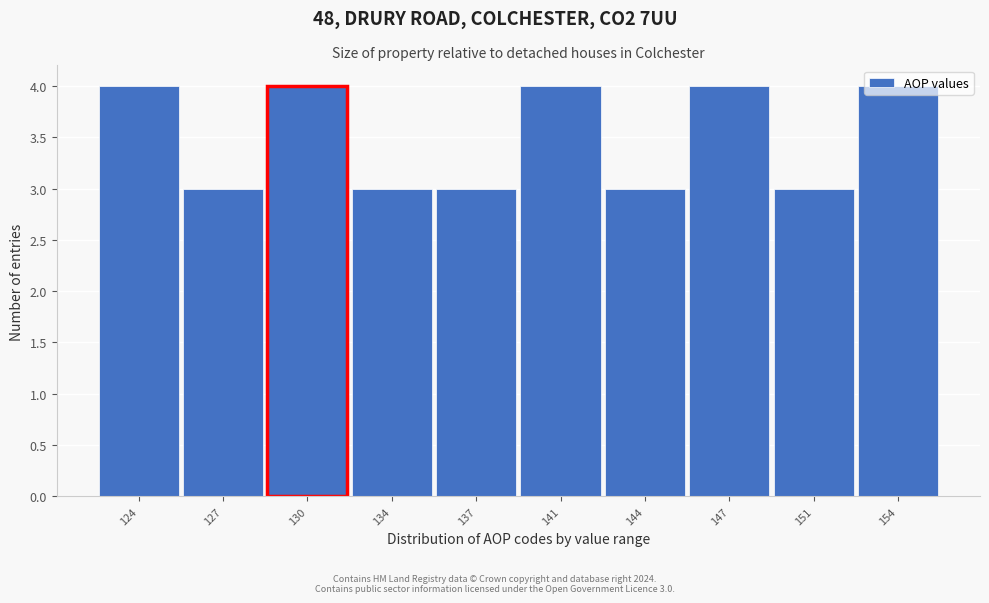

Approximately how many times larger is the value at 127 compared to 134?

1.0